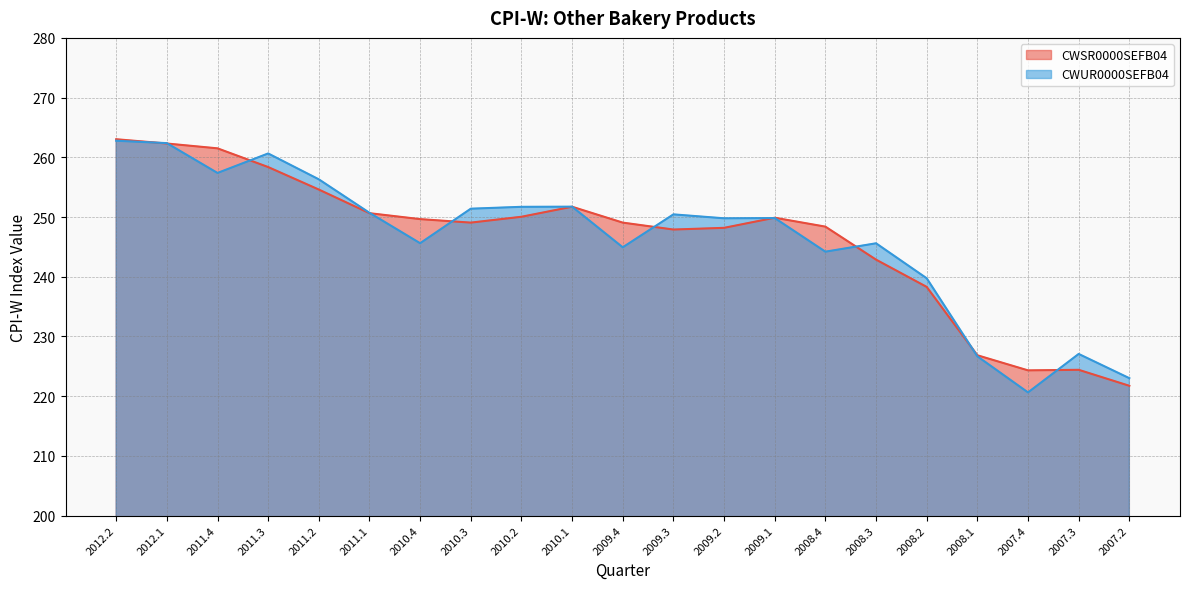

Reading left to right, transcribe all the data shown in this chart.

CWSR0000SEFB04: 263.0	262.3	261.5	258.4	254.6	250.6	249.6	249.1	250.0	251.7	249.1	247.9	248.2	249.9	248.4	242.9	238.3	226.8	224.3	224.4	221.7
CWUR0000SEFB04: 262.8	262.4	257.4	260.6	256.3	250.7	245.6	251.4	251.7	251.7	244.9	250.4	249.8	249.8	244.2	245.6	239.7	226.7	220.6	227.1	223.0